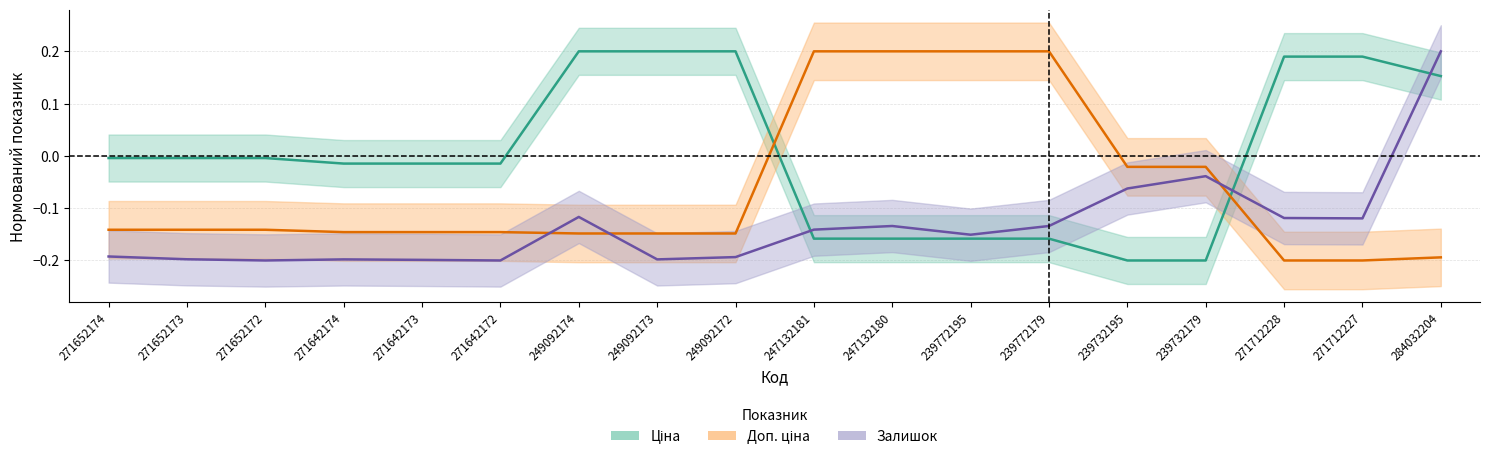

True or false: Ціна has more than 0 points higher than both neighbors.

False